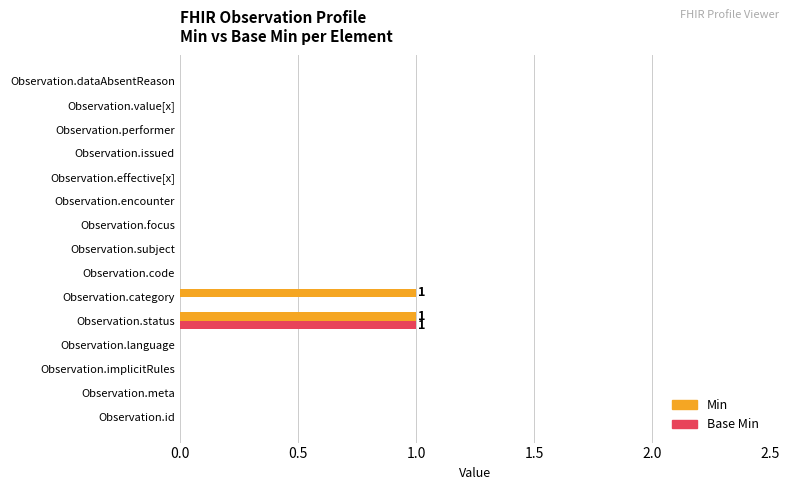

Count the Min values in the range 0 to 1.

15